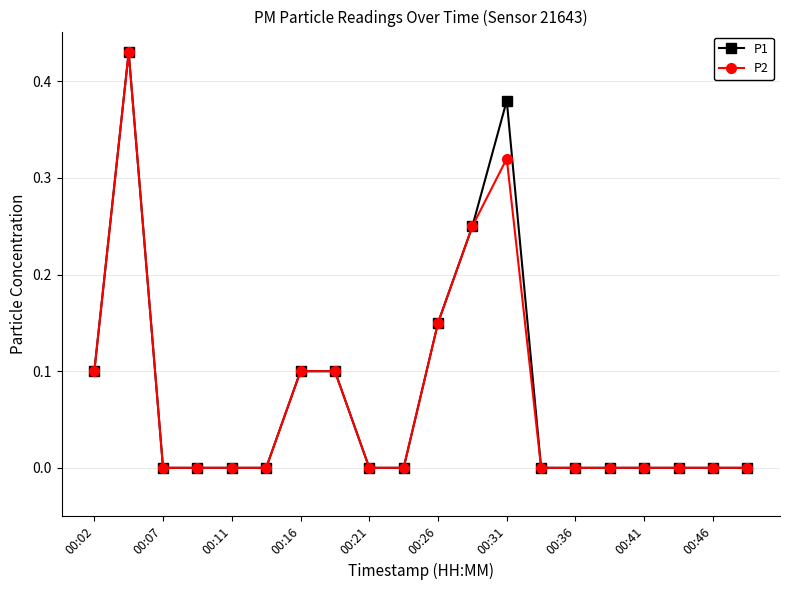

True or false: P2 has more than 1 interior local peaks.

True